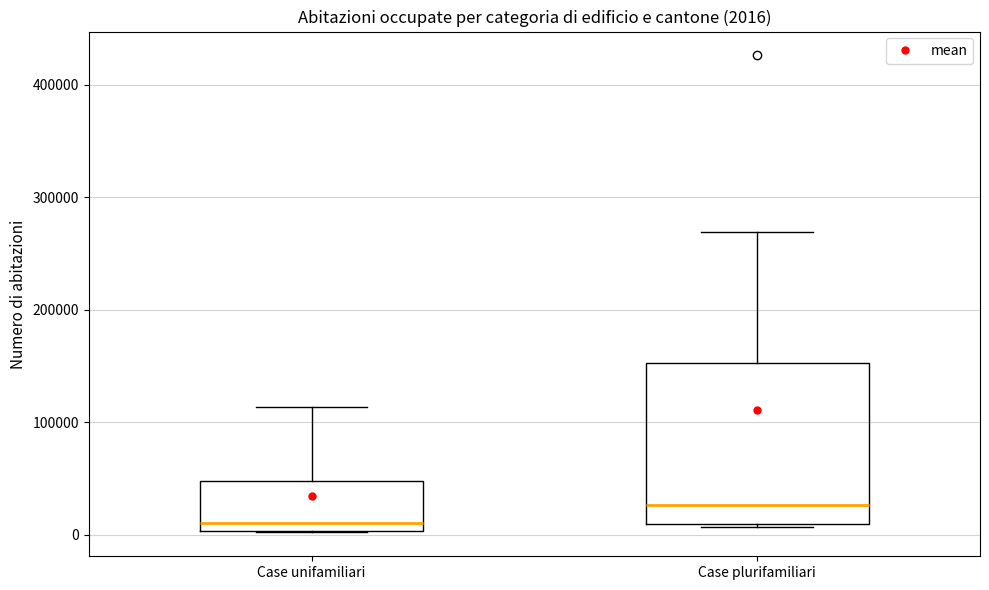

Which box has the highest median line?

Case plurifamiliari